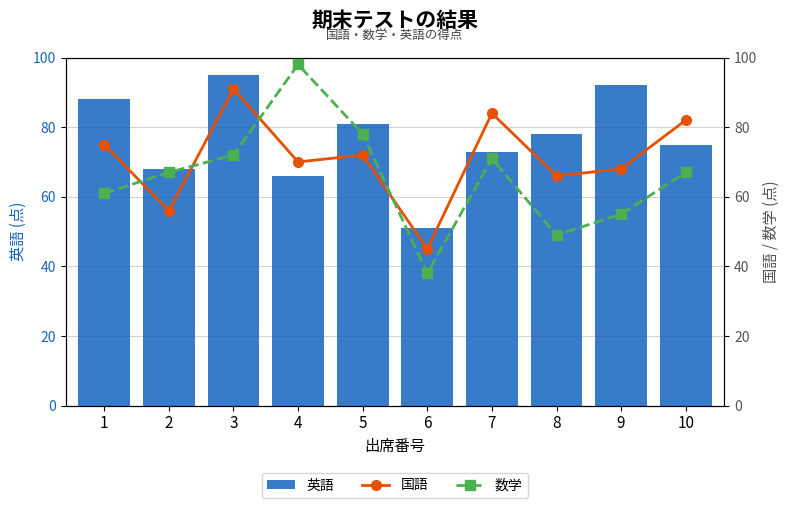

Reading left to right, extract all data points from this chart.

英語: 1=88	2=68	3=95	4=66	5=81	6=51	7=73	8=78	9=92	10=75
国語: 1=75	2=56	3=91	4=70	5=72	6=45	7=84	8=66	9=68	10=82
数学: 1=61	2=67	3=72	4=98	5=78	6=38	7=71	8=49	9=55	10=67